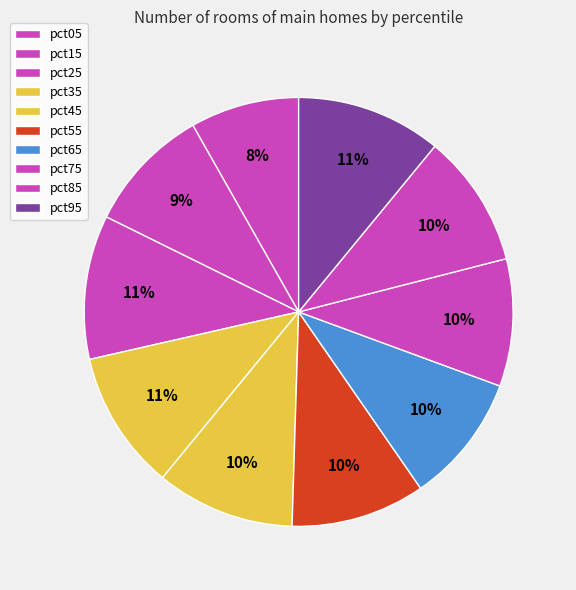

To the nearest percent, what is the average slice percentage?

10%